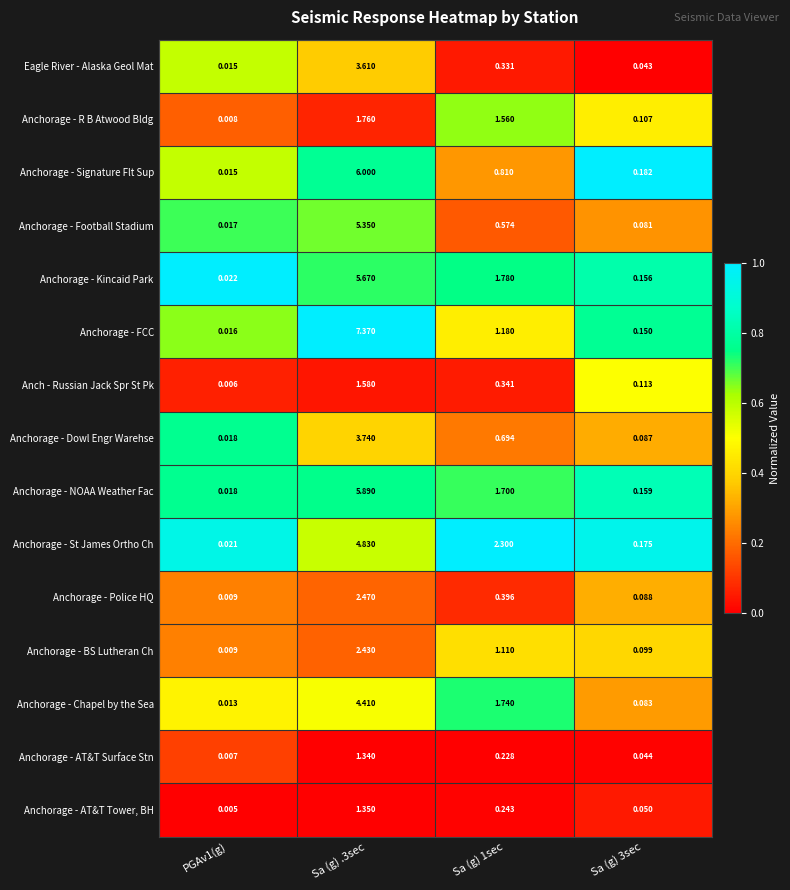

Which series has the largest total across all categories?

Anchorage - FCC